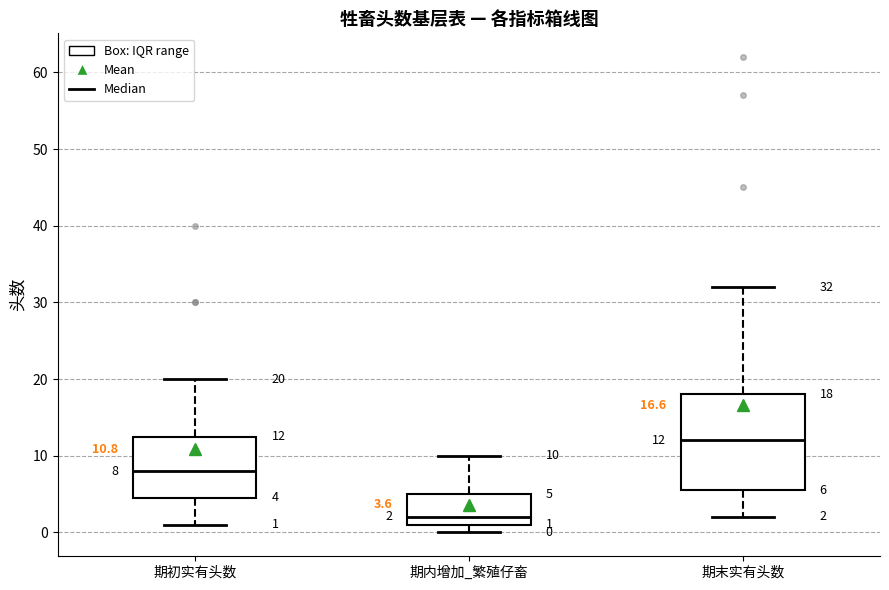

Comparing the boxes themselves (not the whiskers), which one is the tallest?

期末实有头数